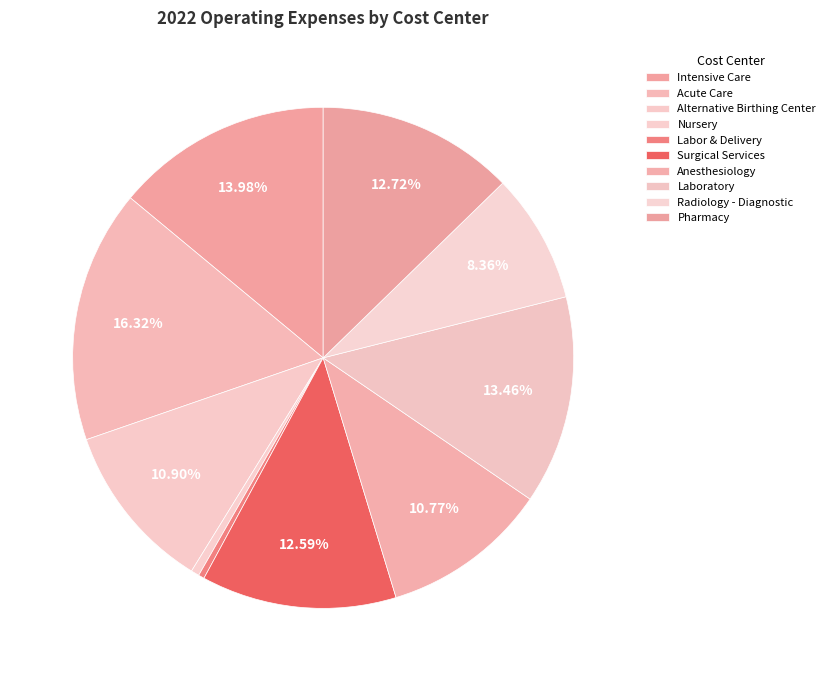

To the nearest percent, what is the difference between the largest and smallest slice percentages?

16%